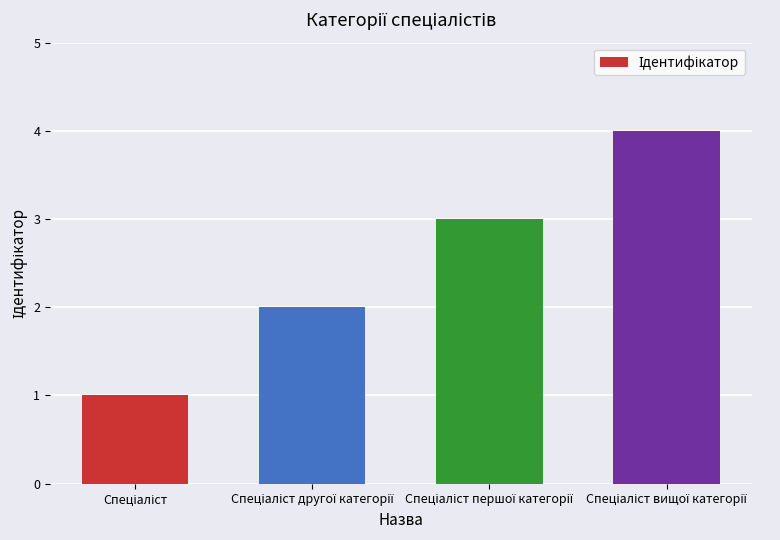

How many data points are less than 3?

2